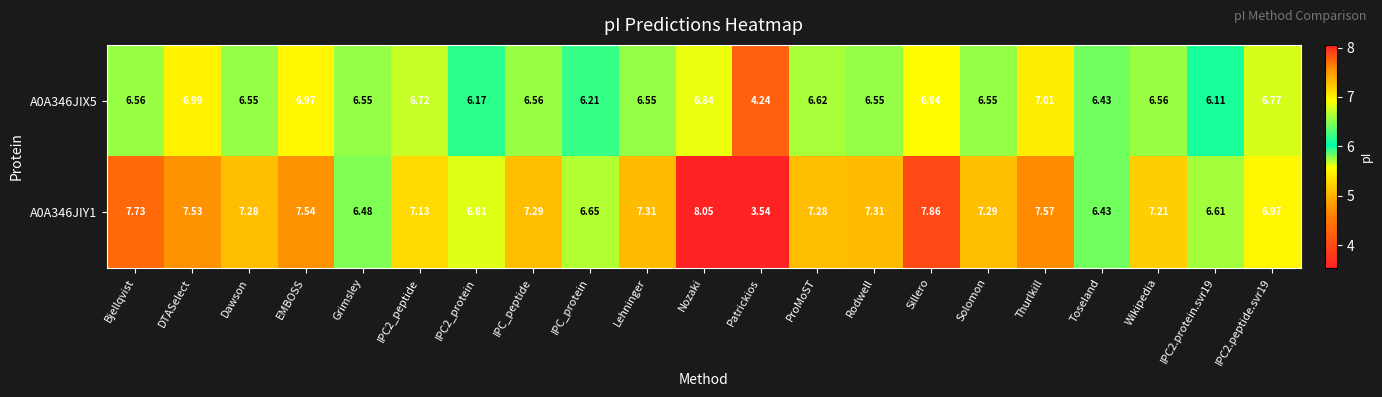

Is the value of A0A346JIY1 at IPC2.peptide.svr19 greater than the value of A0A346JIX5 at Dawson?

Yes